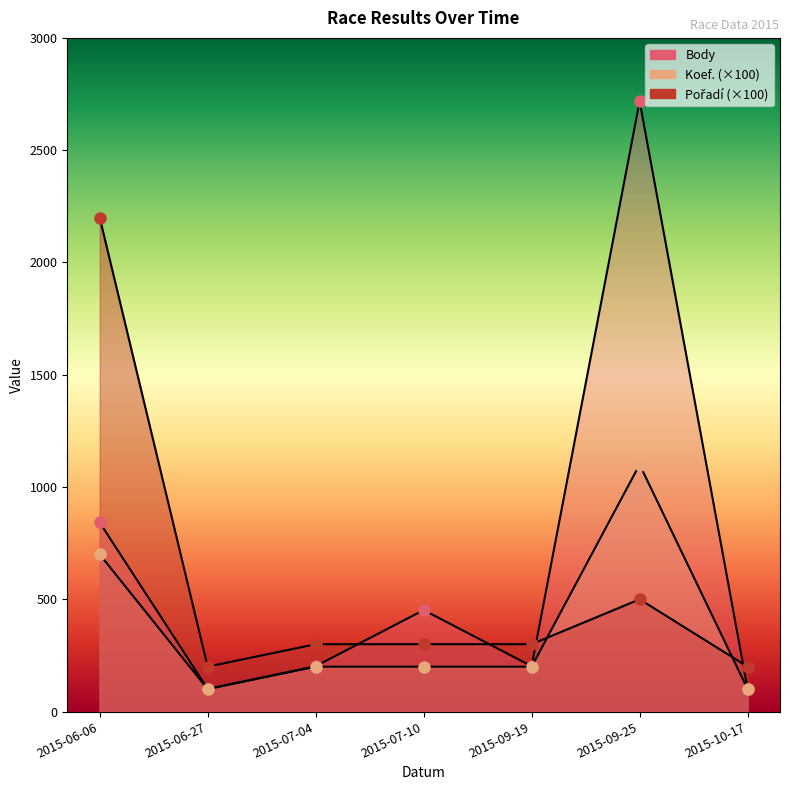

Which series has the largest total across all categories?

Body